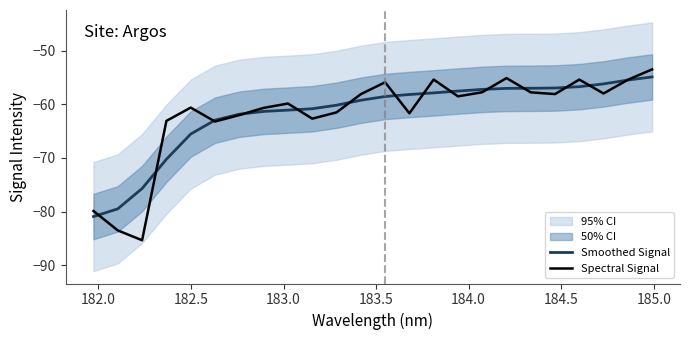

What is the maximum value for Smoothed Signal?

-54.9